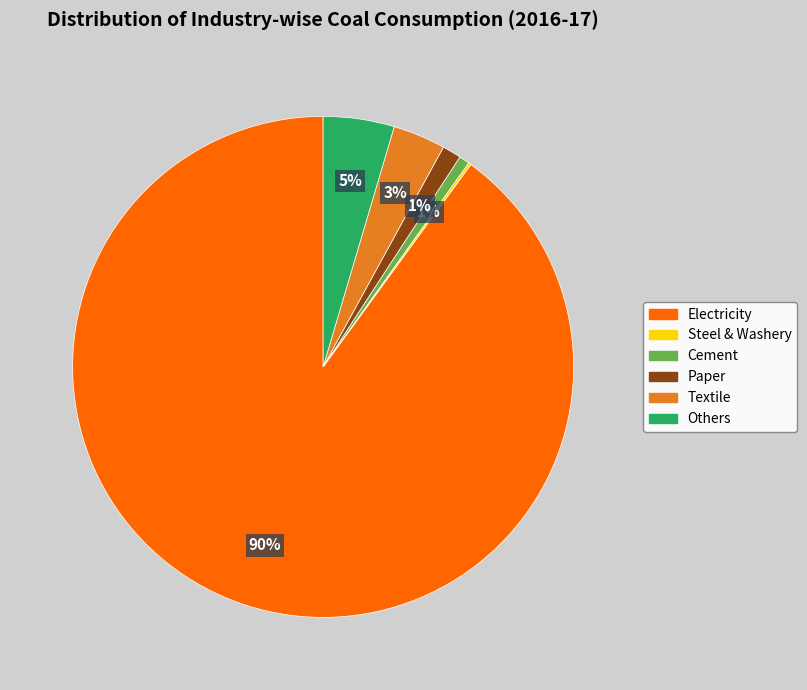

Which slice is the largest?

Electricity